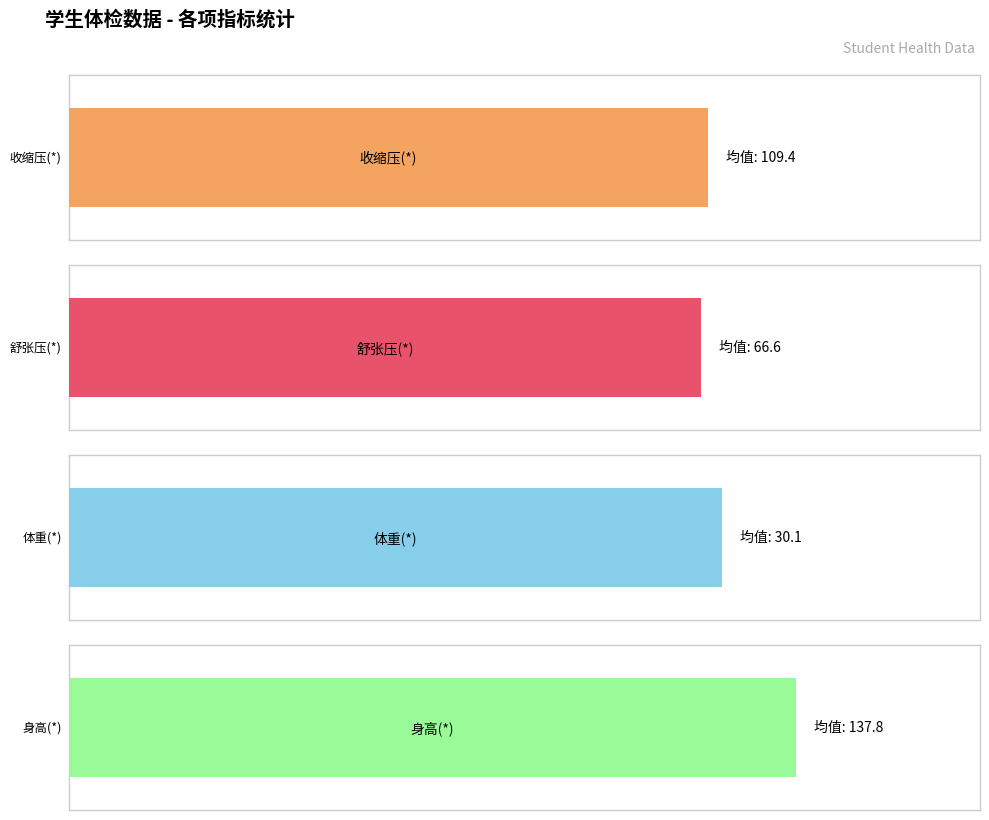

Which series has the largest range (max minus min)?

收缩压(*)